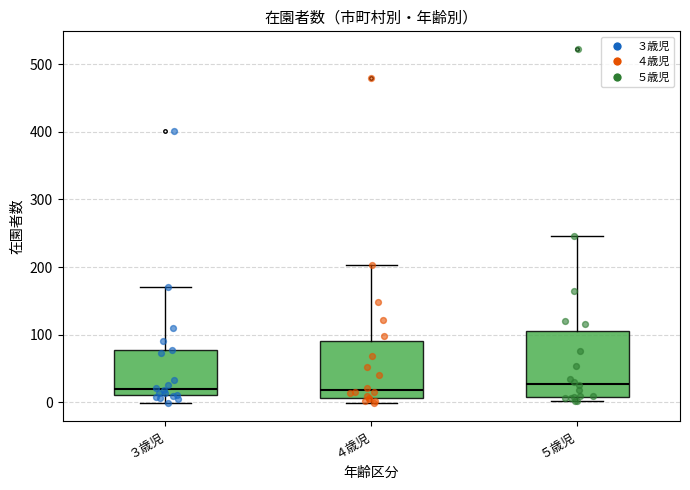

Where does the upper whisker of the box for ４歳児 end on the y-axis? The values are not printed on the chart, so give them approximately, as read against the axis.

200